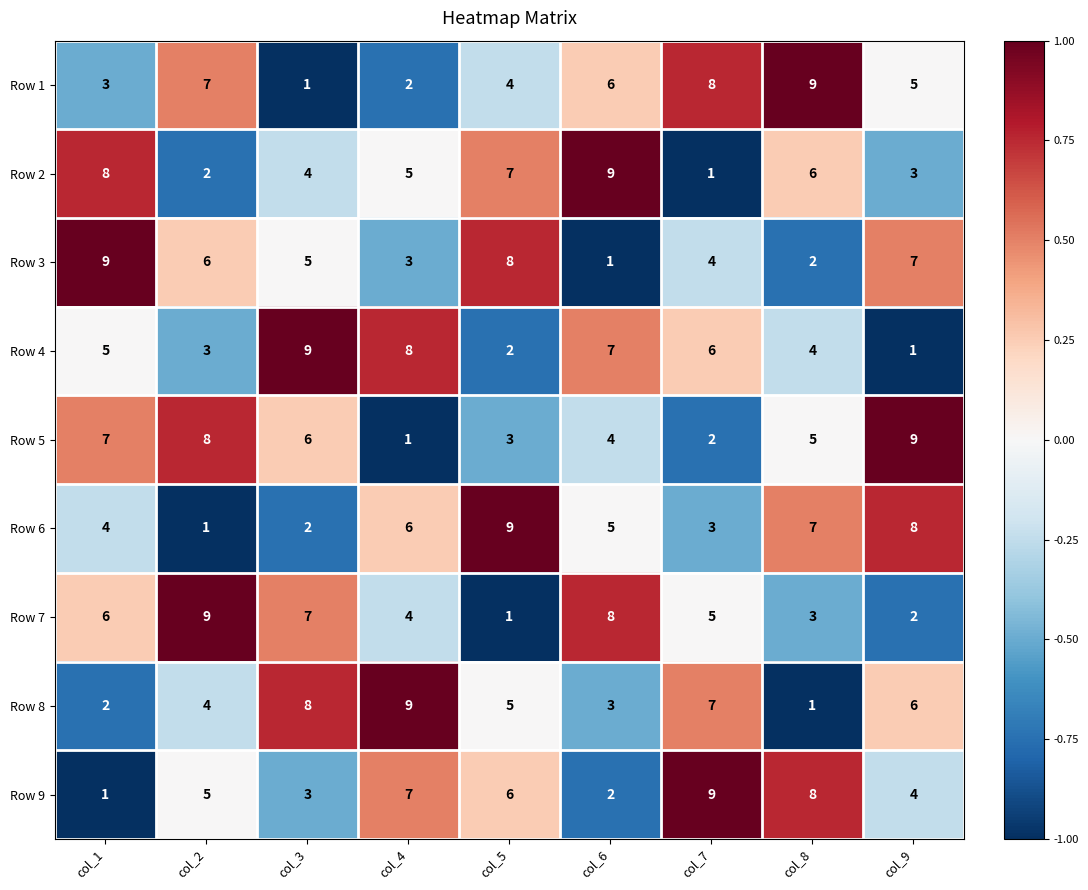

The value of Row 9 at col_6 is 3. True or false?

False